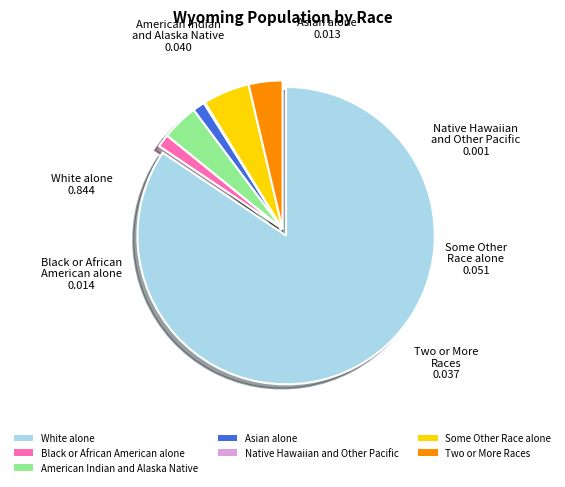

Is it true that White alone is 94% of the pie?

False